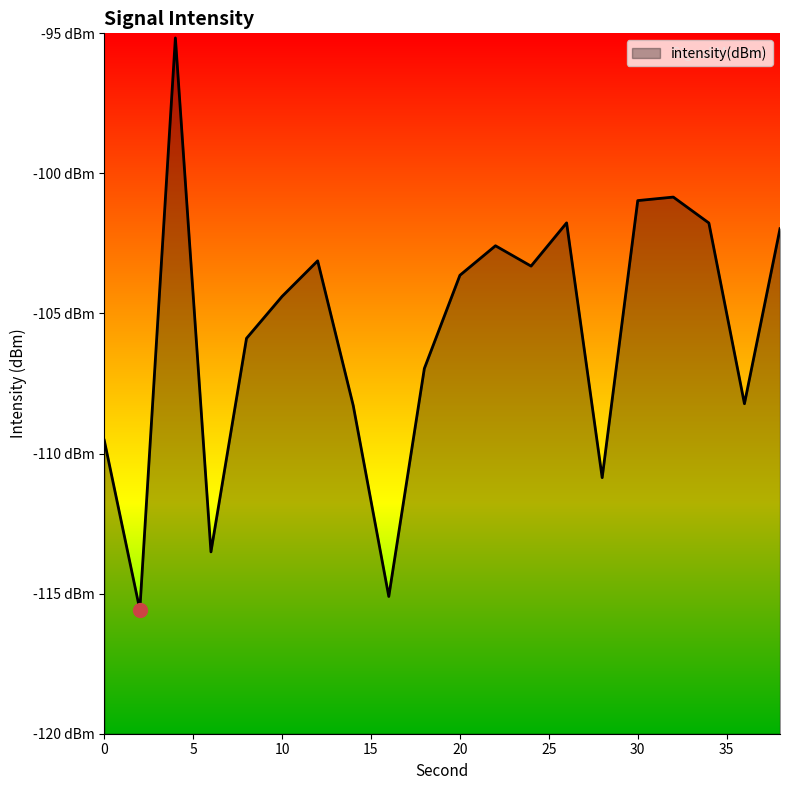

Reading left to right, extract all data points from this chart.

-109.5	-115.6	-95.2	-113.5	-105.9	-104.4	-103.1	-108.3	-115.1	-107.0	-103.6	-102.6	-103.3	-101.8	-110.9	-101.0	-100.8	-101.8	-108.2	-102.0